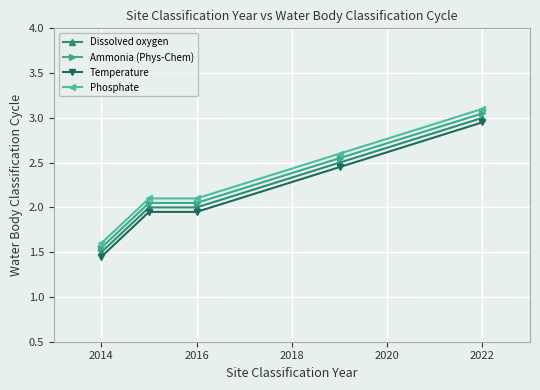

True or false: Ammonia (Phys-Chem) and Phosphate intersect in this chart.

False